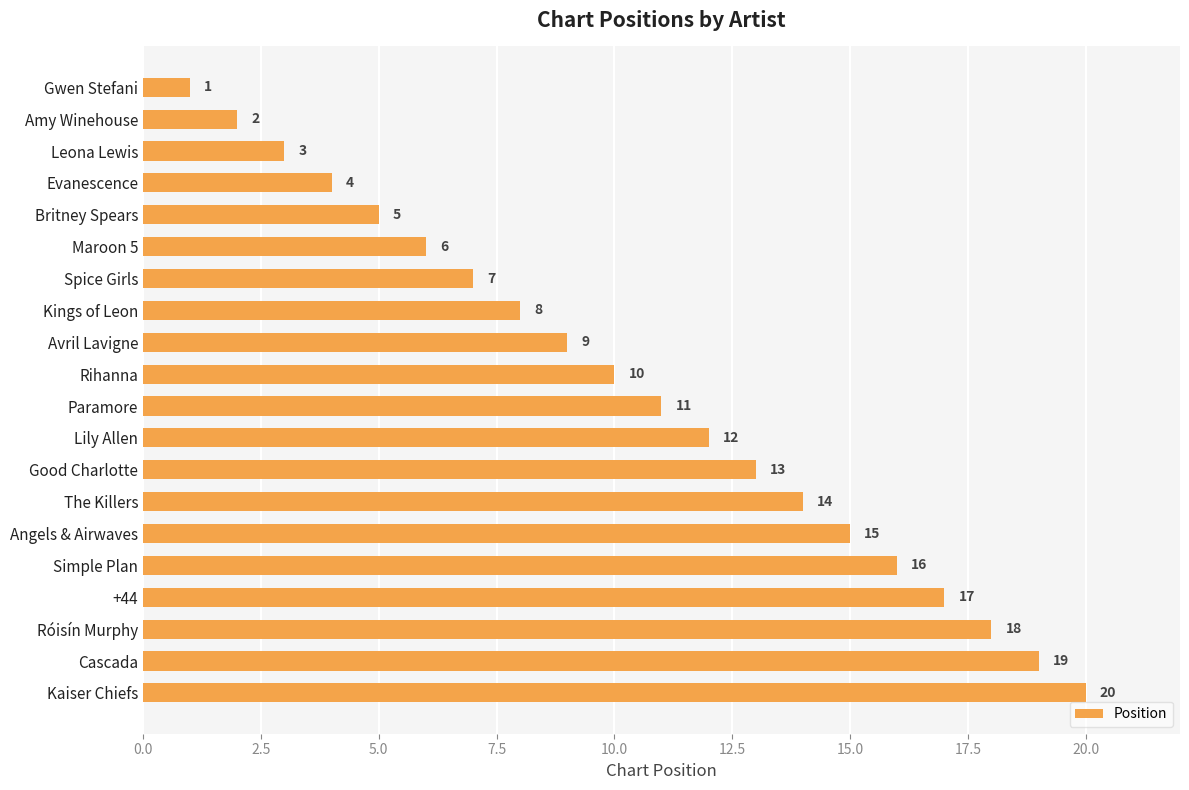

How many bars are there in total?

20